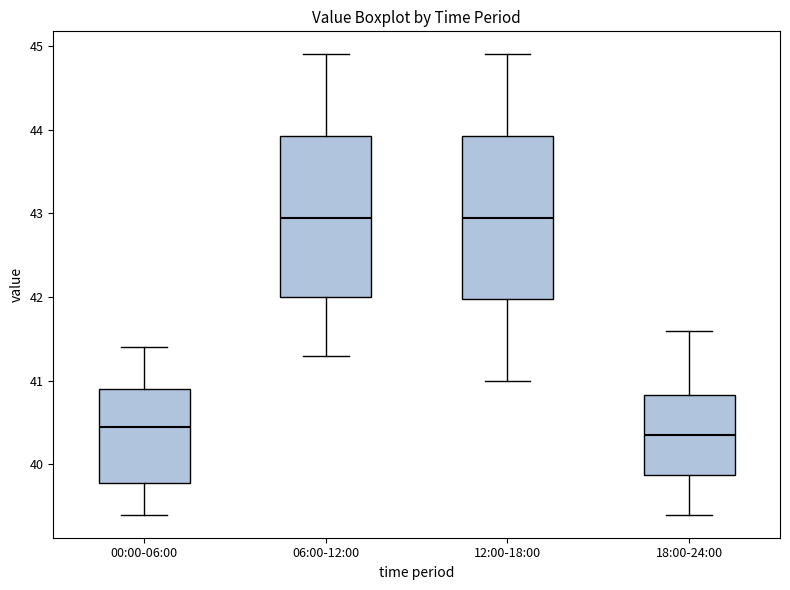

Reading left to right, read every box against the y-axis: the position of its median line, the range the box covers, and the ends of its whiskers. The values are not printed on the chart, so give them approximately, as read against the axis.

00:00-06:00: median 40.5, box 39.8 to 40.9, whiskers 39.4 to 41.4
06:00-12:00: median 43.0, box 42.0 to 43.9, whiskers 41.3 to 44.9
12:00-18:00: median 43.0, box 42.0 to 43.9, whiskers 41.0 to 44.9
18:00-24:00: median 40.4, box 39.9 to 40.8, whiskers 39.4 to 41.6